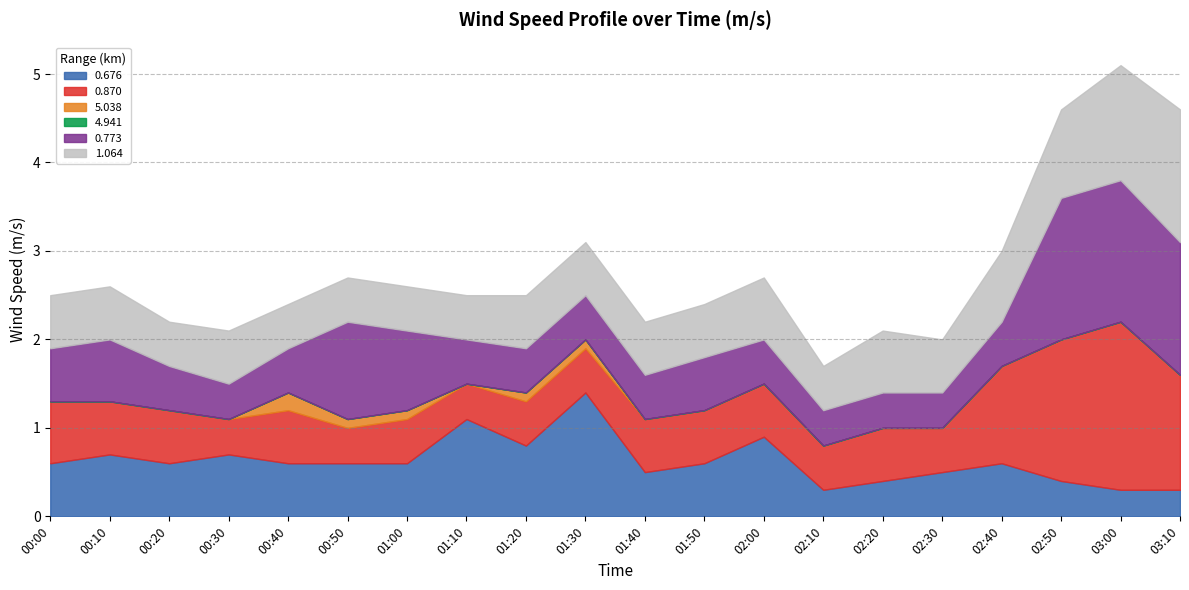

Is the value of 5.038 at 00:30 greater than the value of 0.870 at 00:40?

No